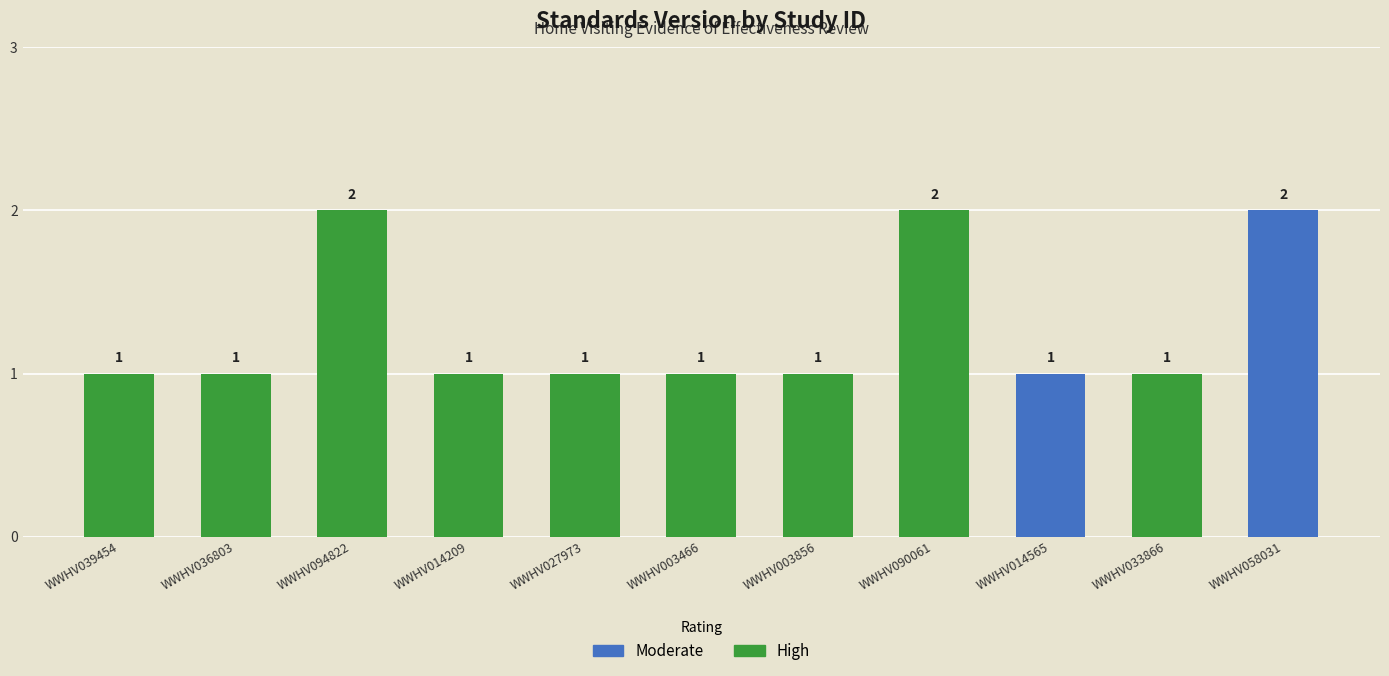

Rank the categories by value from highest to lowest.

WWHV094822, WWHV090061, WWHV058031, WWHV039454, WWHV036803, WWHV014209, WWHV027973, WWHV003466, WWHV003856, WWHV014565, WWHV033866